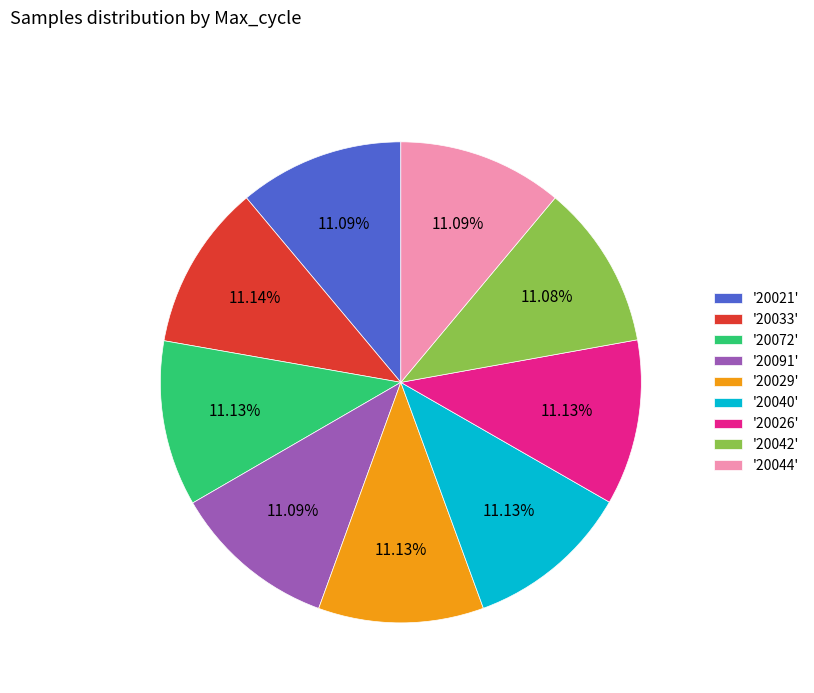

To the nearest percent, what is the average slice percentage?

11%